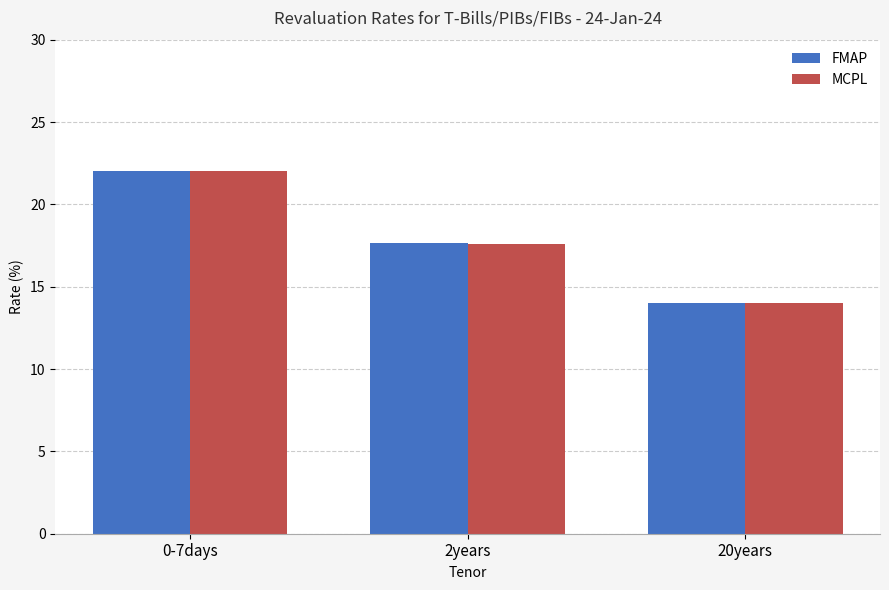

Read the MCPL value at 2years.

17.6